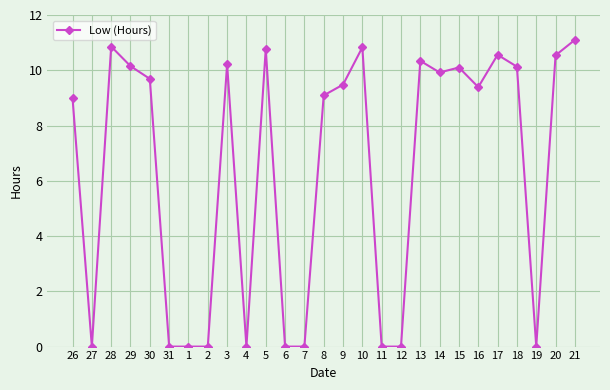

What is the label of the 8th point from the left?

2